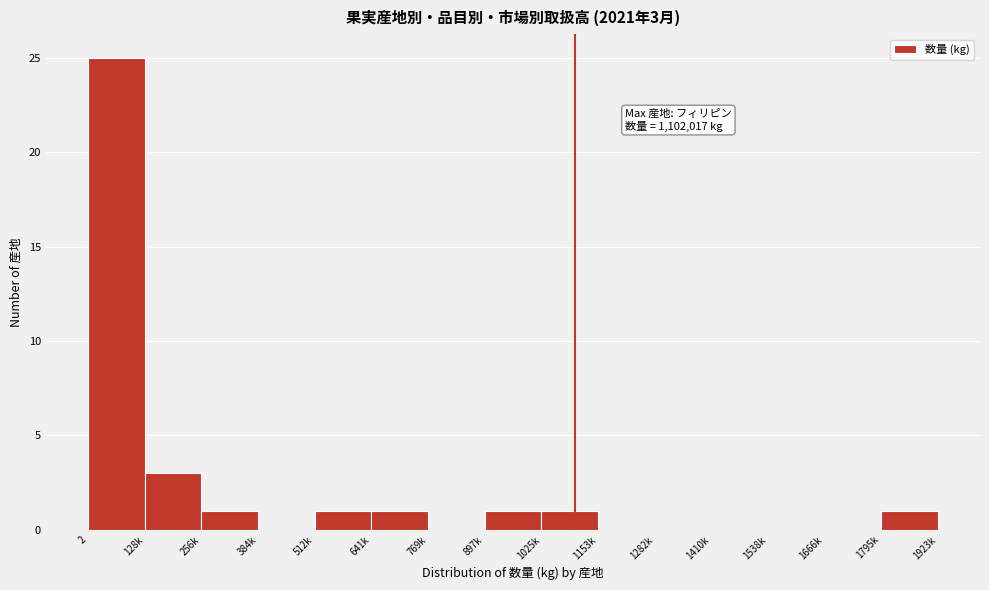

Reading left to right, what are all the values shown in this chart?

2=25	128k=3	256k=1	384k=0	512k=1	641k=1	769k=0	897k=1	1025k=1	1153k=0	1282k=0	1410k=0	1538k=0	1666k=0	1795k=1